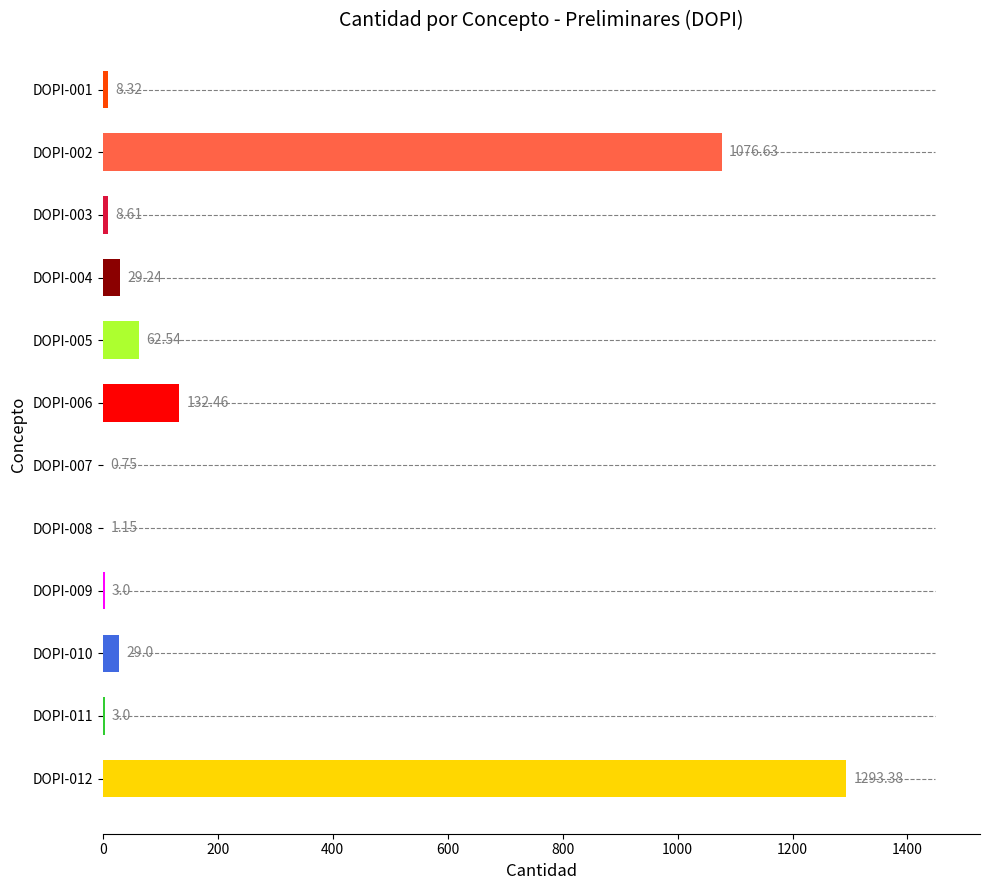

How many categories are shown in the chart?

12